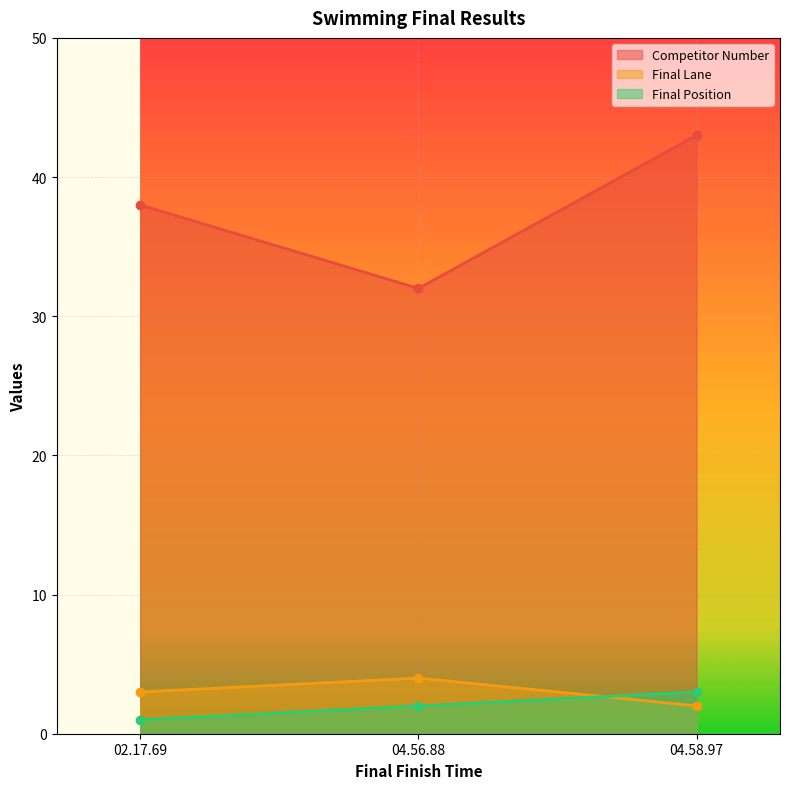

What is the label of the 1st point from the left?

02.17.69